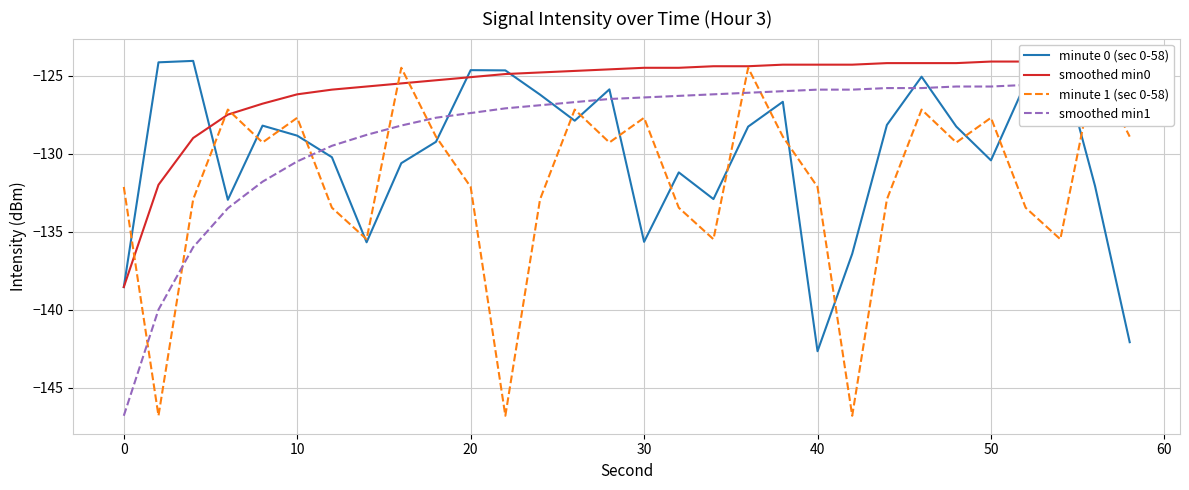

True or false: smoothed min1 has more than 1 points higher than both neighbors.

False